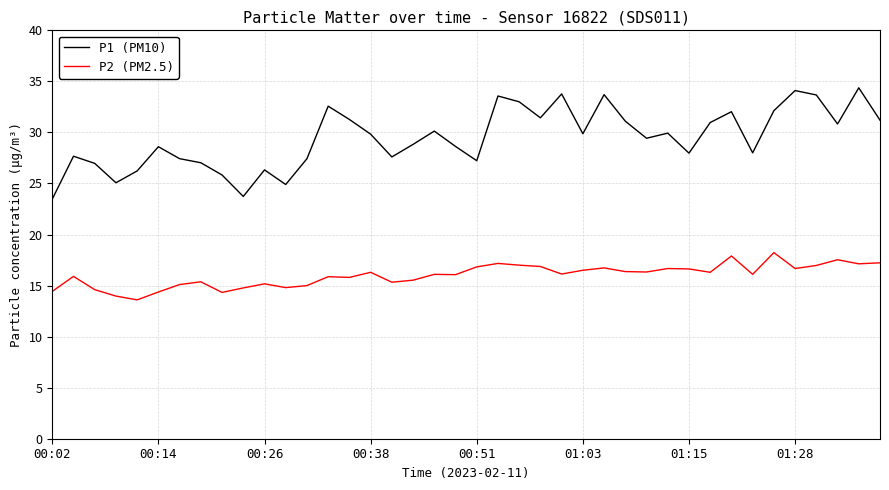

True or false: P2 (PM2.5) and P1 (PM10) cross at least once.

False